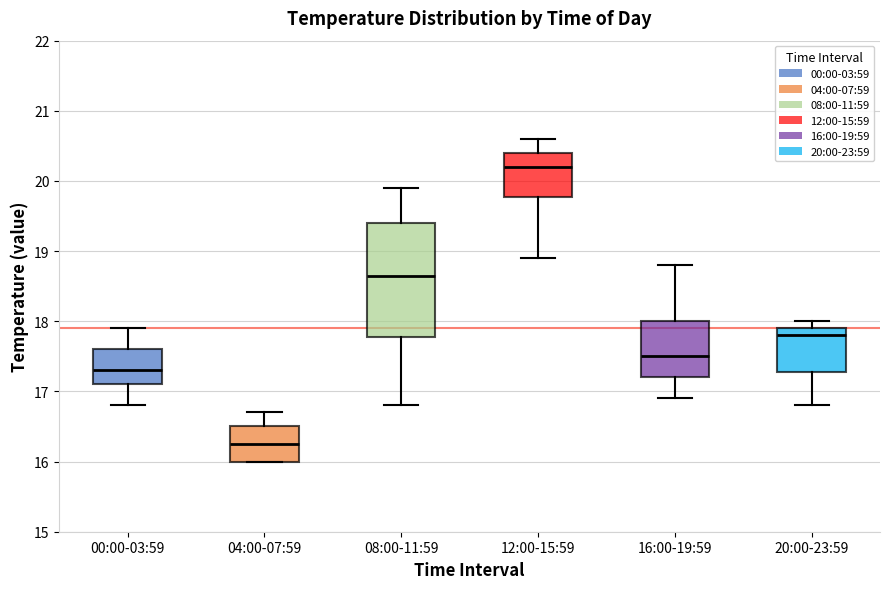

Reading left to right, transcribe this box plot: for each box, give where its median line is, the range the box spans, and where its two whiskers end, as read against the y-axis. The values are not printed on the chart, so give them approximately, as read against the axis.

00:00-03:59: median 17.3, box 17.1 to 17.6, whiskers 16.8 to 17.9
04:00-07:59: median 16.3, box 16.0 to 16.5, whiskers 16.0 to 16.7
08:00-11:59: median 18.7, box 17.8 to 19.4, whiskers 16.8 to 19.9
12:00-15:59: median 20.2, box 19.8 to 20.4, whiskers 18.9 to 20.6
16:00-19:59: median 17.5, box 17.2 to 18.0, whiskers 16.9 to 18.8
20:00-23:59: median 17.8, box 17.3 to 17.9, whiskers 16.8 to 18.0